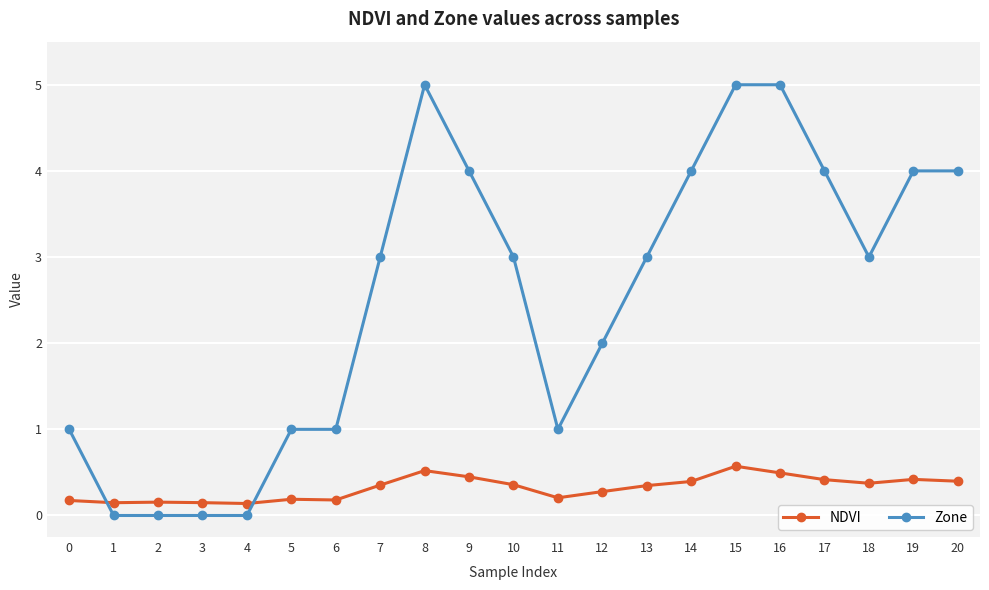

Count the Zone values in the range 1 to 4.

14